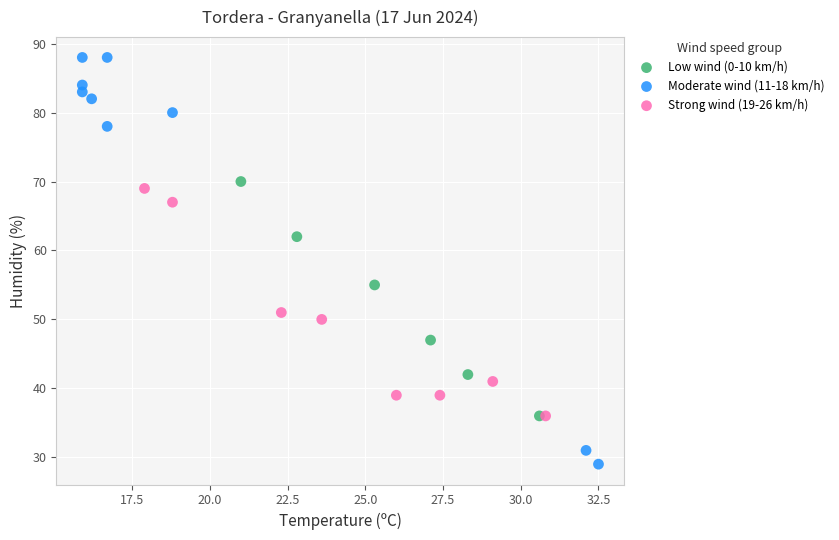

Which series contains the lowest Y value?

Moderate wind (11-18 km/h)